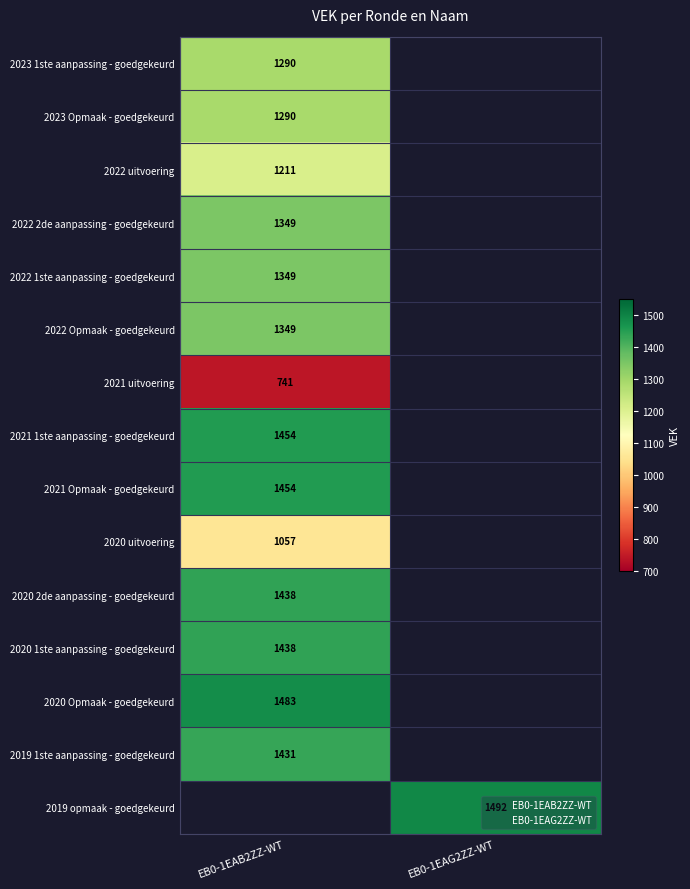

What is the greatest value displayed?

1492.0